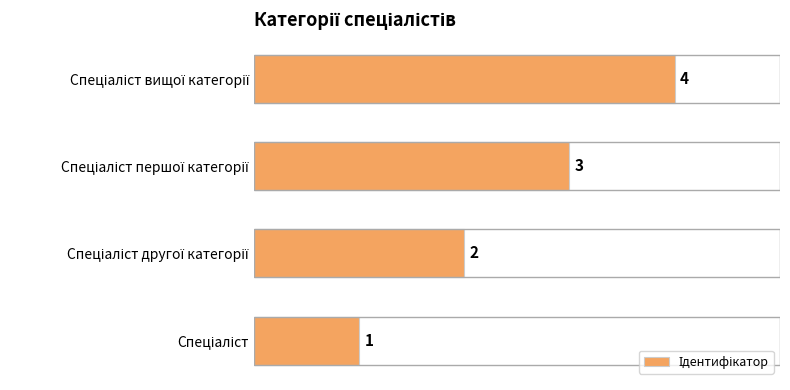

What is the difference between the maximum and minimum values?

3